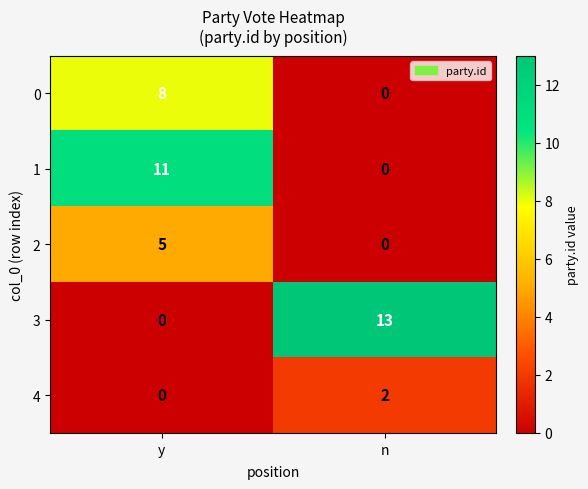

Which series has the largest range (max minus min)?

3